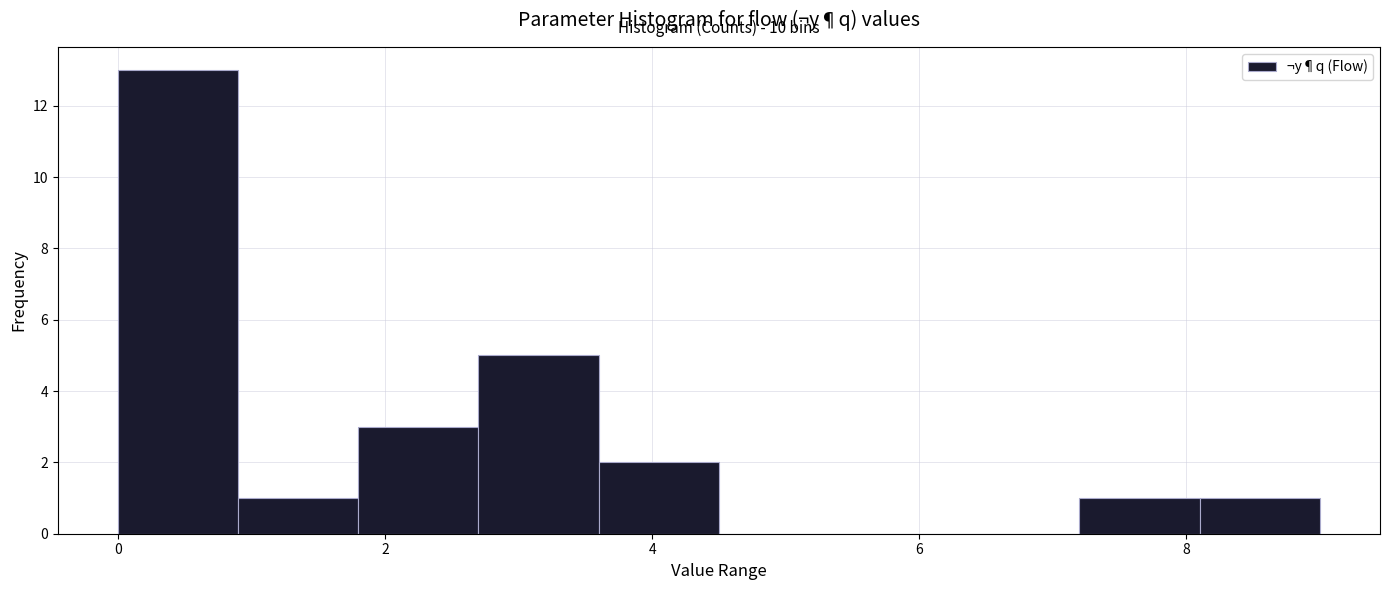

Over which range of the x-axis is the bar tallest?

0.0 to 0.9